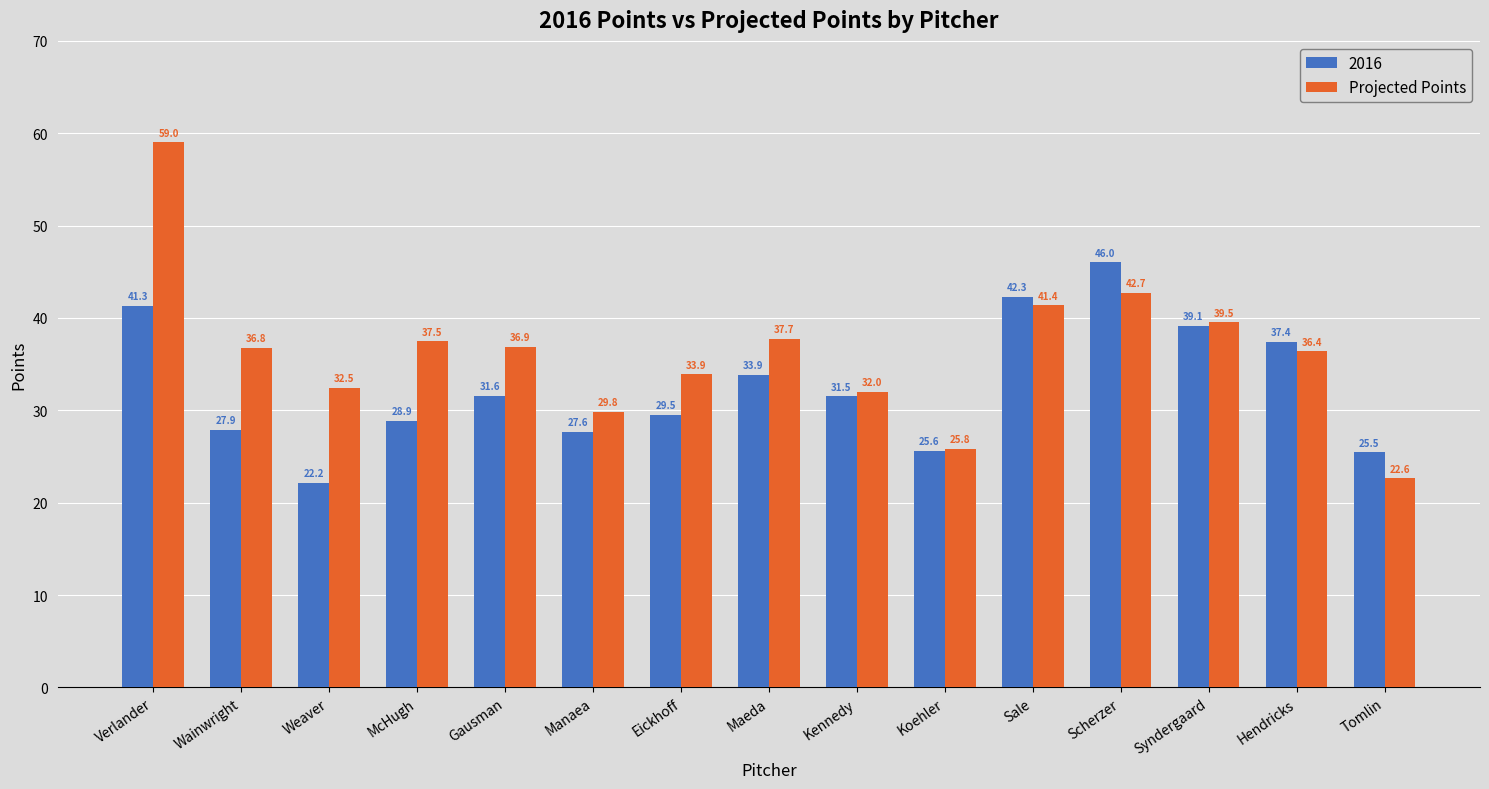

What is the spread (max minus min) of values at Syndergaard?

0.4